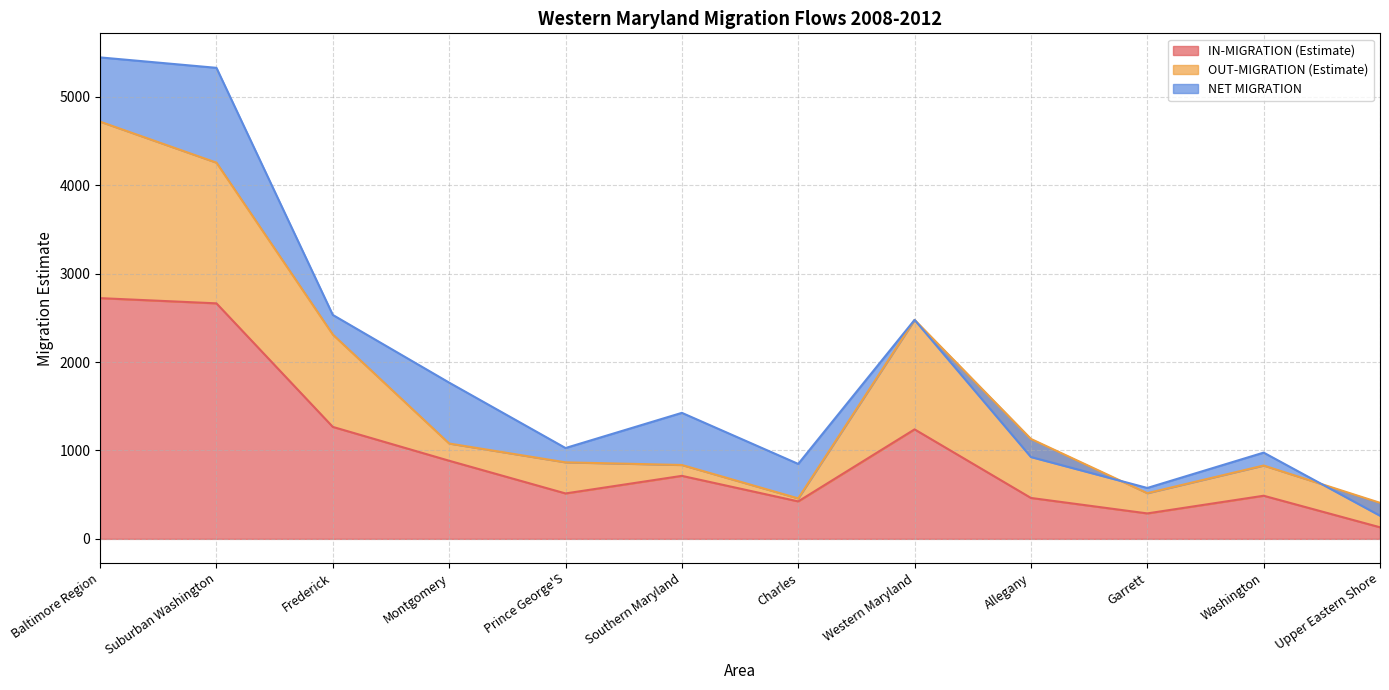

What position from the right is Garrett?

3